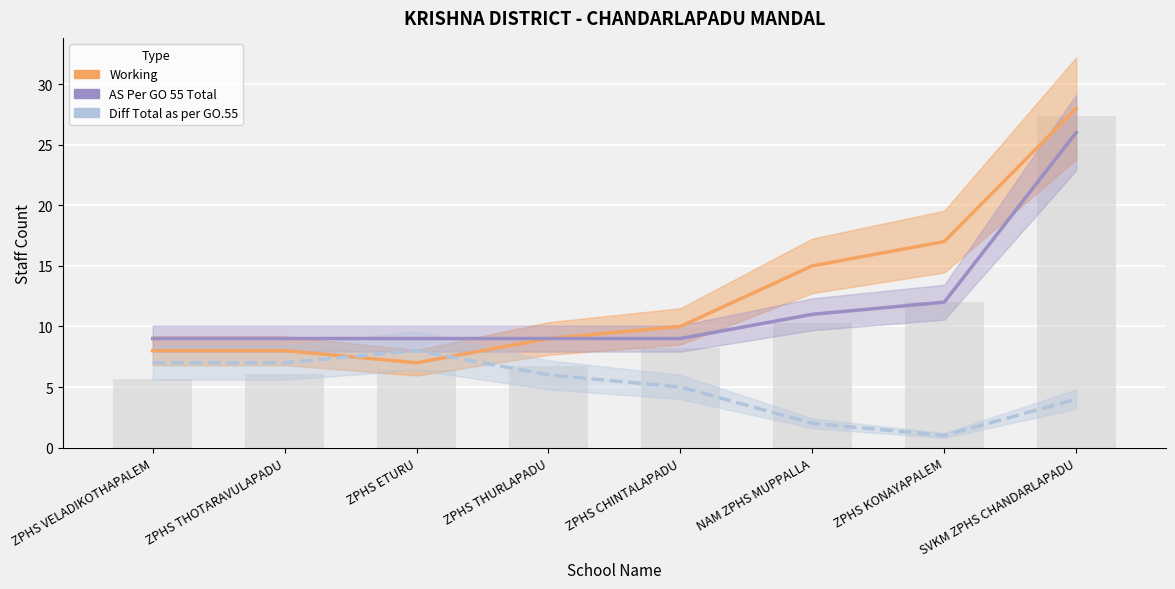

The value of Working at ZPHS THOTARAVULAPADU is 14. True or false?

False